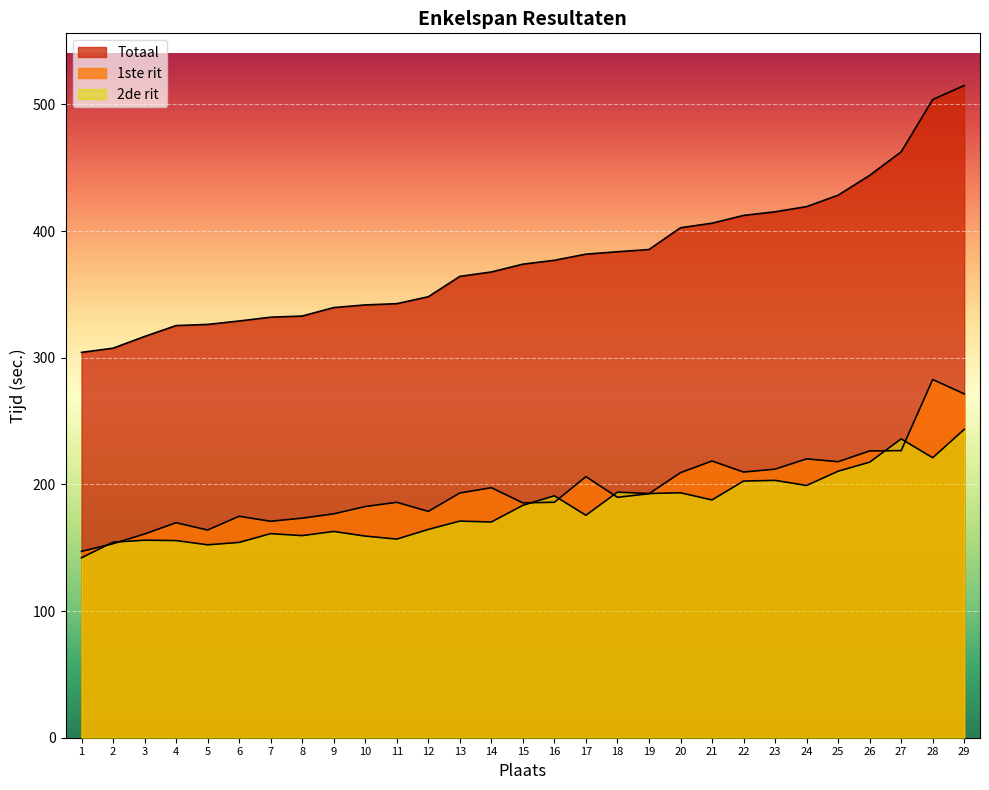

At which category is the sum across all series the highest?

29